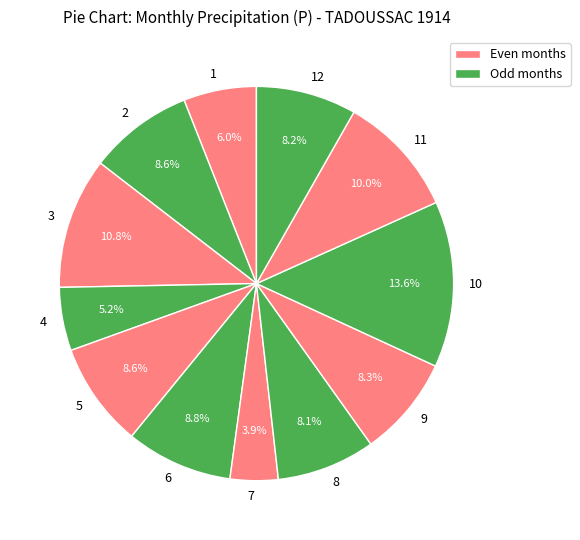

True or false: 8 accounts for 21% of the total.

False